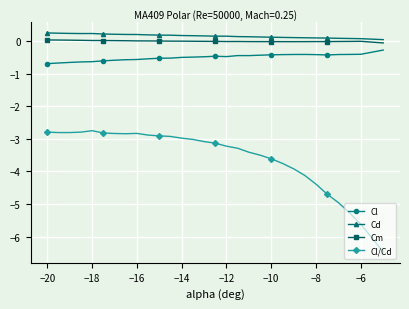

What is the maximum value for Cl?

-0.3